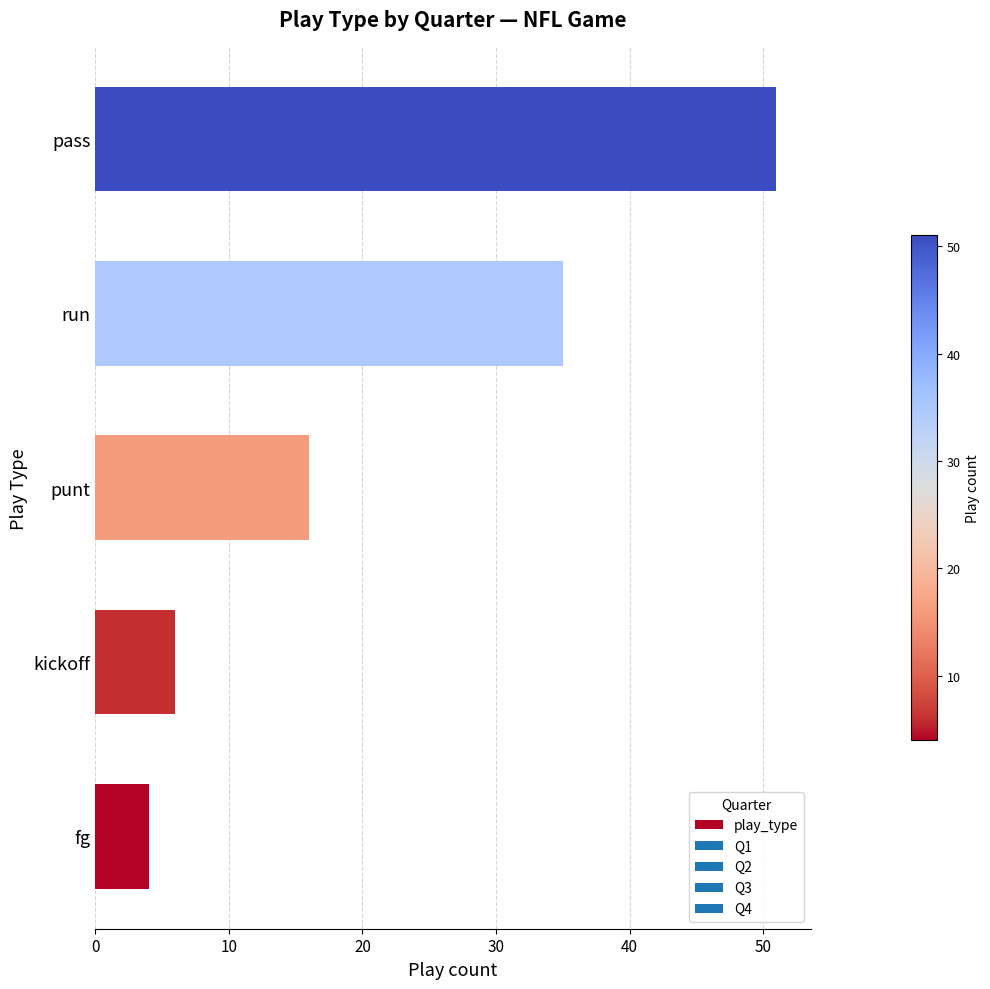

Rank the categories by value from highest to lowest.

pass, run, punt, kickoff, fg